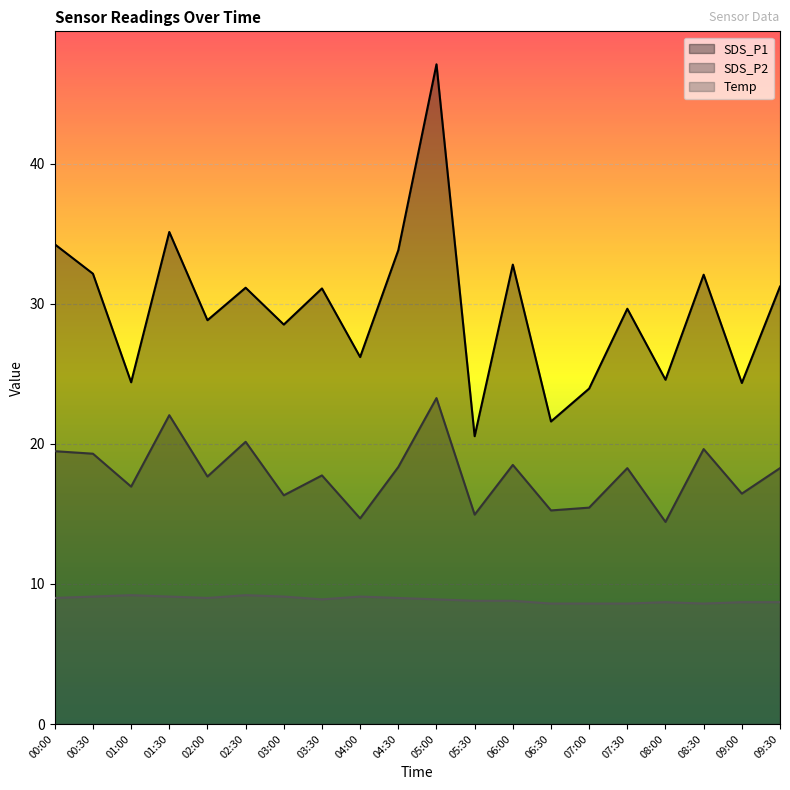

Which series has the largest total across all categories?

SDS_P1